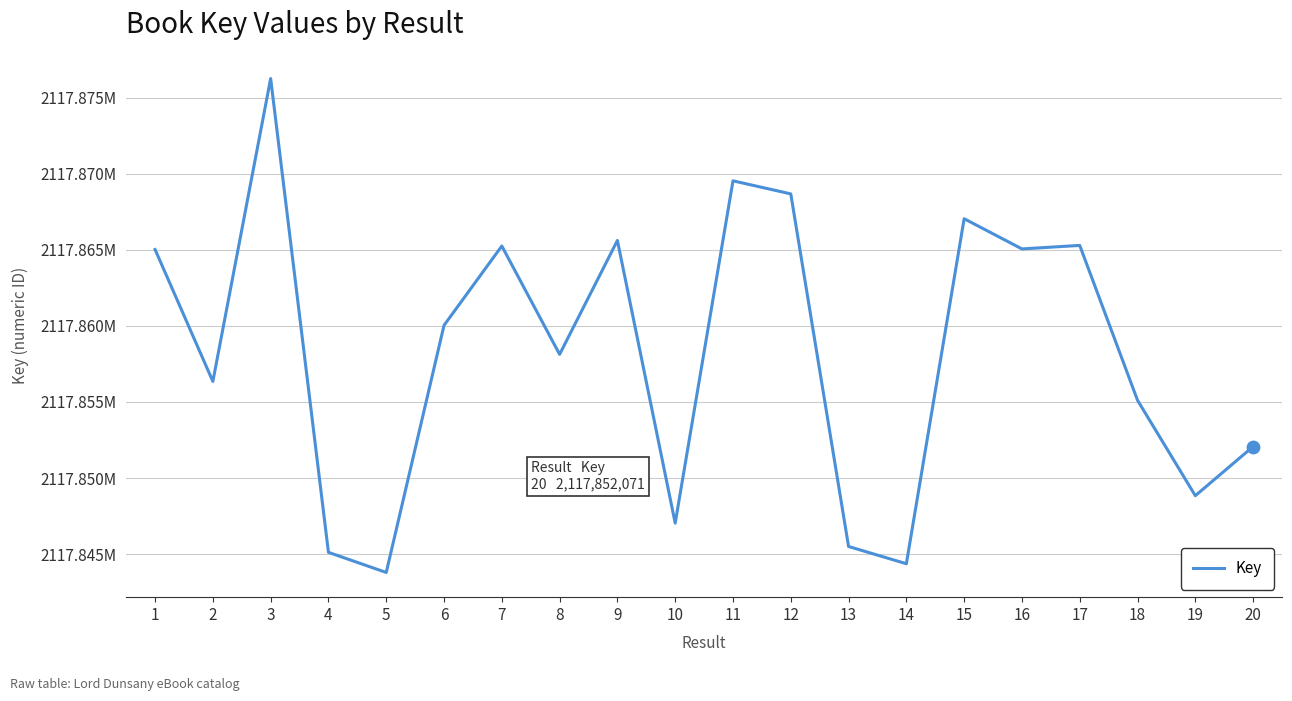

What is the change in value from 15 to 19?

-18200